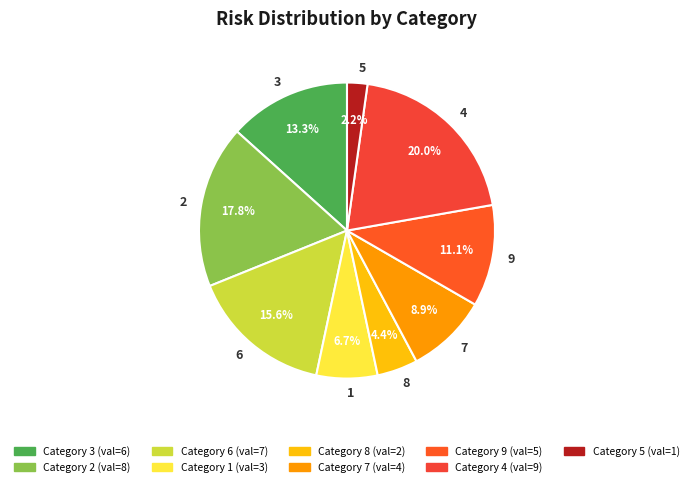

Rank the categories by value from highest to lowest.

4, 2, 6, 3, 9, 7, 1, 8, 5